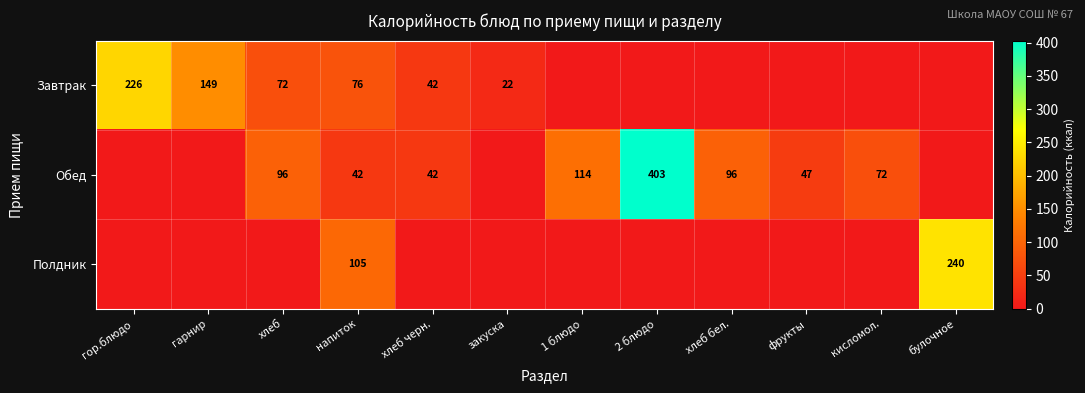

Is the value of Обед at кисломол. greater than the value of Завтрак at закуска?

Yes